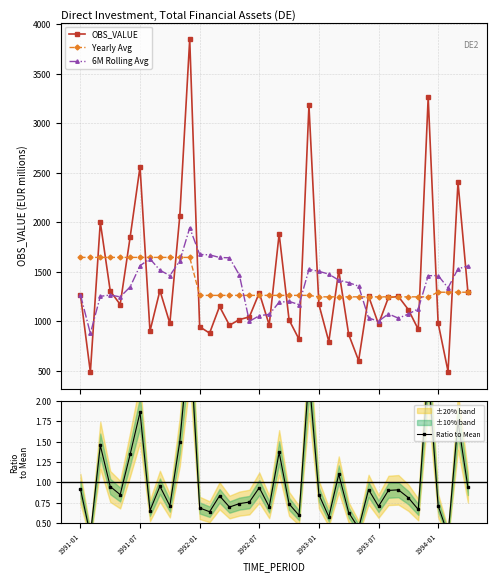

Which series has the largest range (max minus min)?

OBS_VALUE